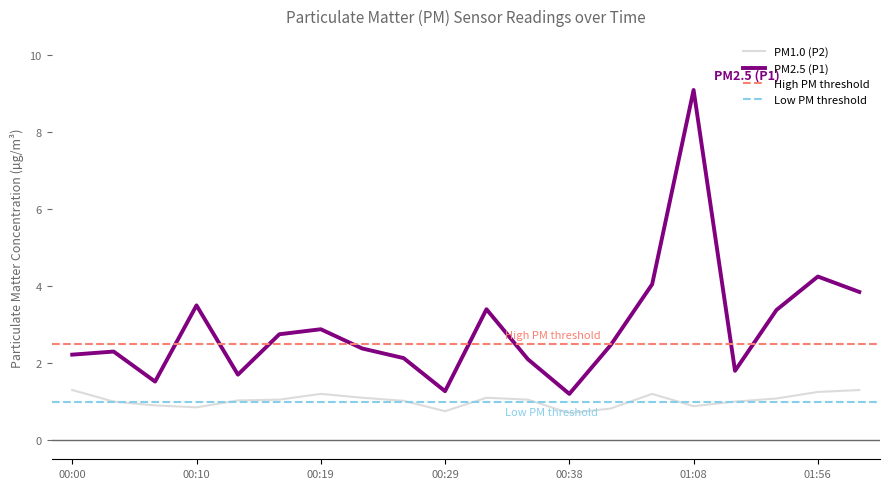

True or false: P2 has more than 2 interior local peaks.

True